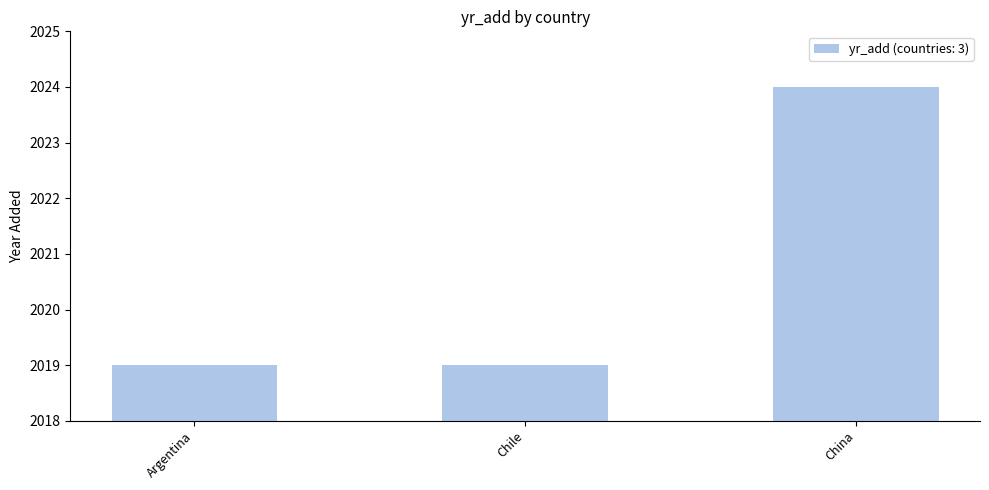

What is the value of the 1st bar from the left?

2019